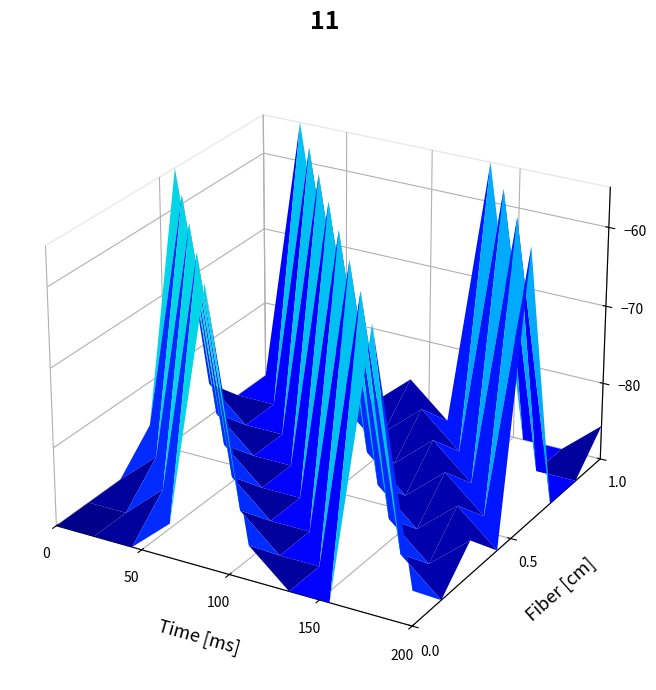

The value of 6433763 at 59887 is 1. True or false?

False